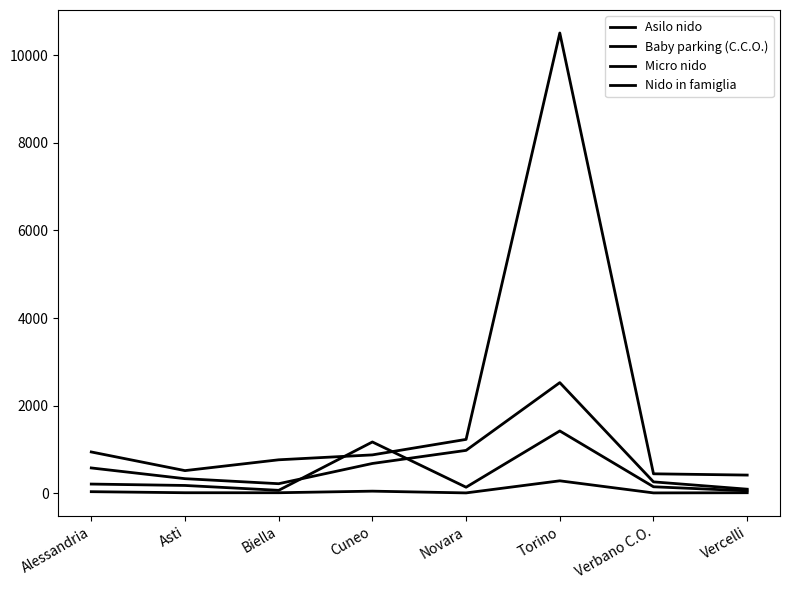

List the labels in order of Nido in famiglia value, largest first.

Torino, Cuneo, Alessandria, Asti, Biella, Vercelli, Novara, Verbano C.O.